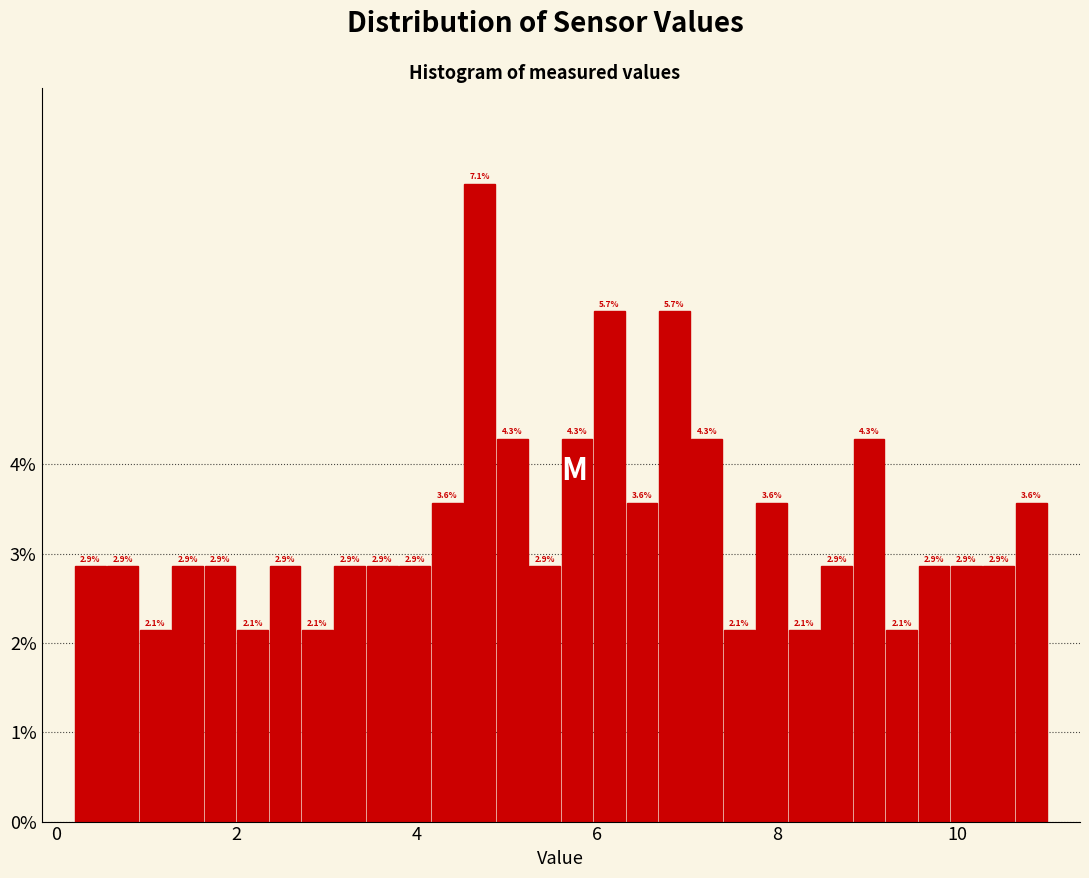

Read against the x-axis, roughly where is the centre of the tallest bar?

4.8